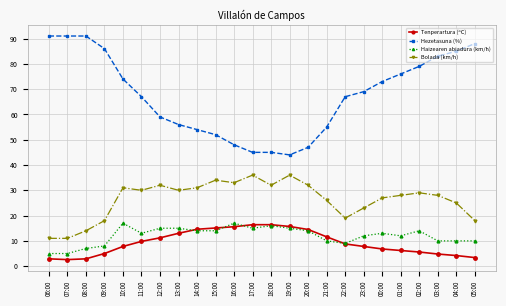

True or false: Bolada (km/h) and Haizearen abiadura (km/h) cross at least once.

False